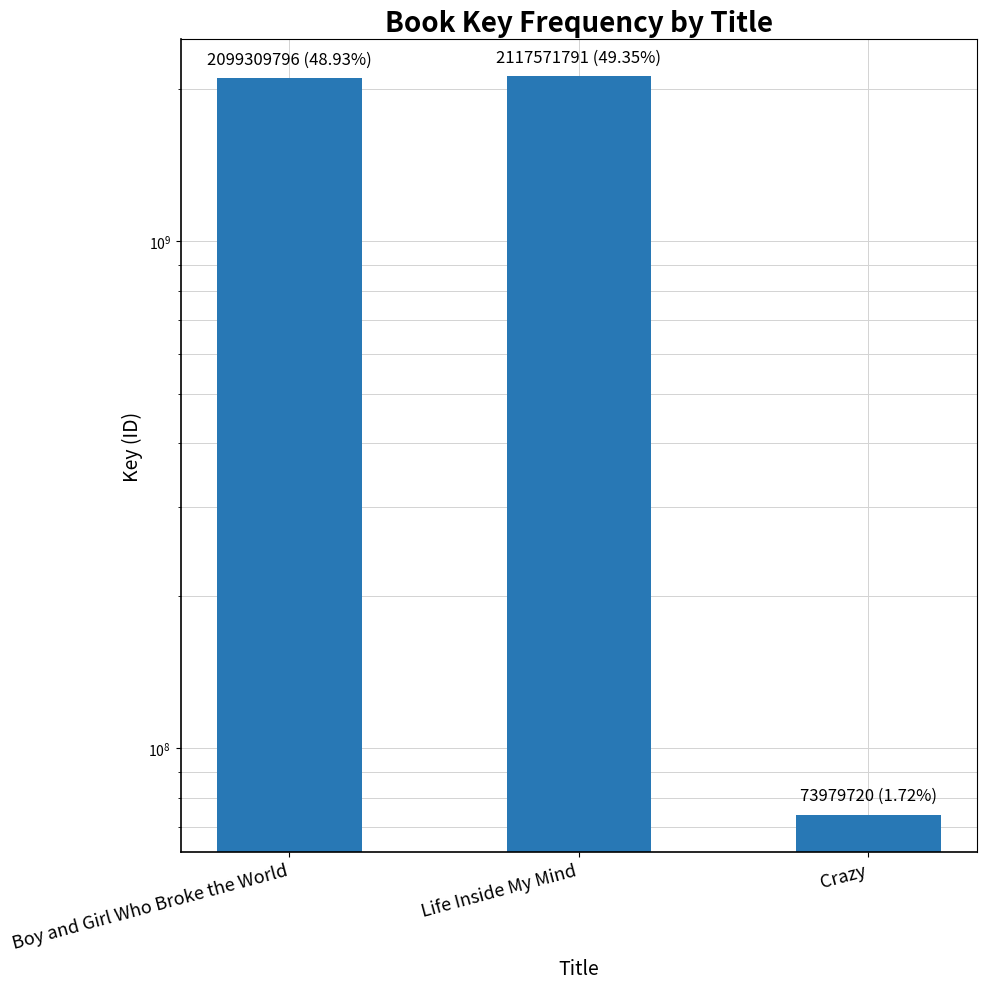

What is the sum of the values at Boy and Girl Who Broke the World and Crazy?

2173289516